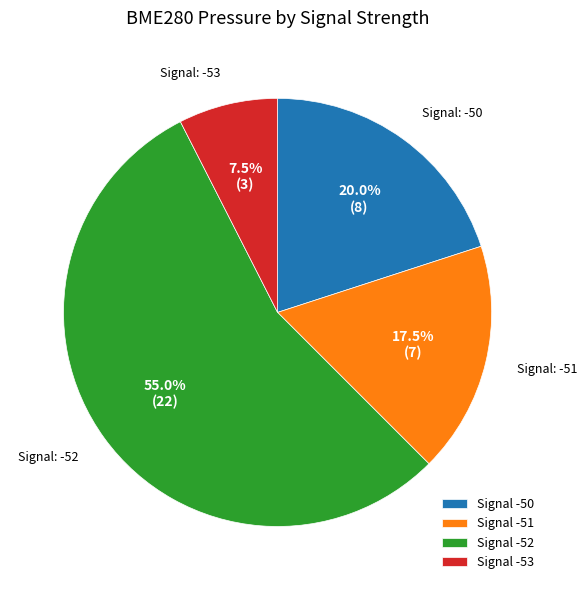

Which has a higher value, Signal -50 or Signal -52?

Signal -52